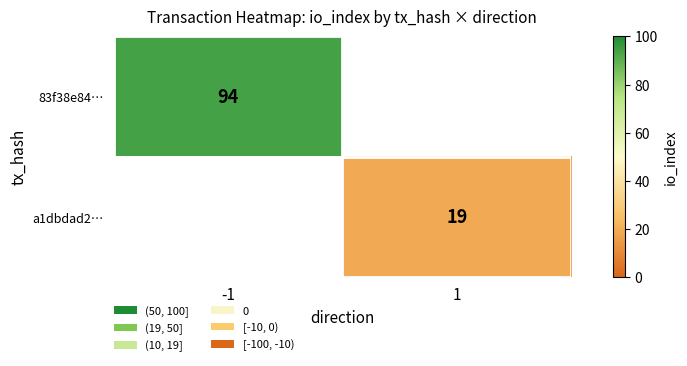

The 83f38e84… series shows 94 at -1. True or false?

True